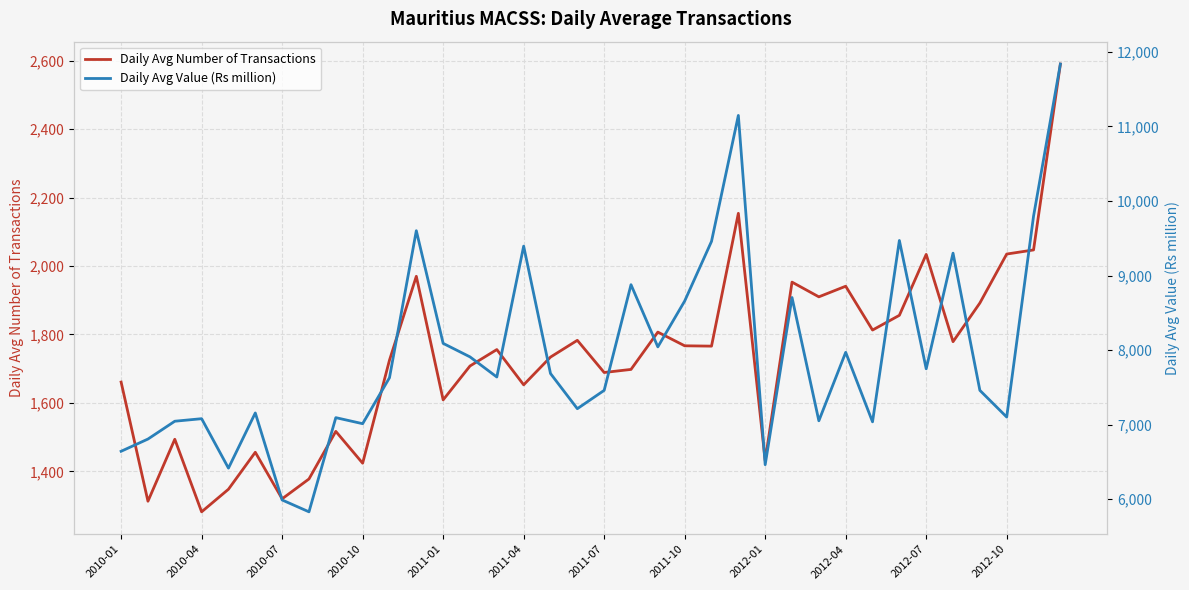

How many data points in Daily Avg Value (Rs million) are less than 7639?

18